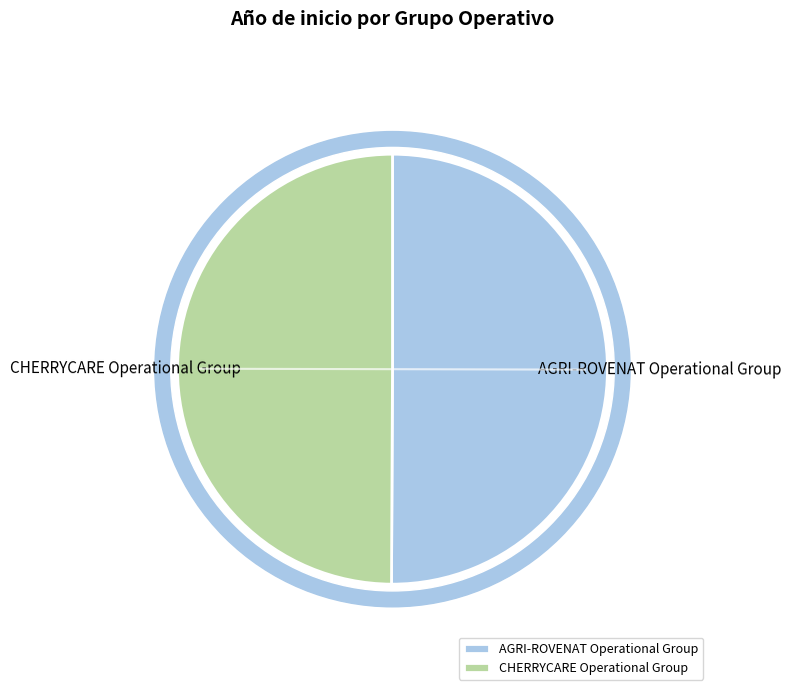

Approximately how many times larger is the value at AGRI-ROVENAT Operational Group compared to CHERRYCARE Operational Group?

1.0